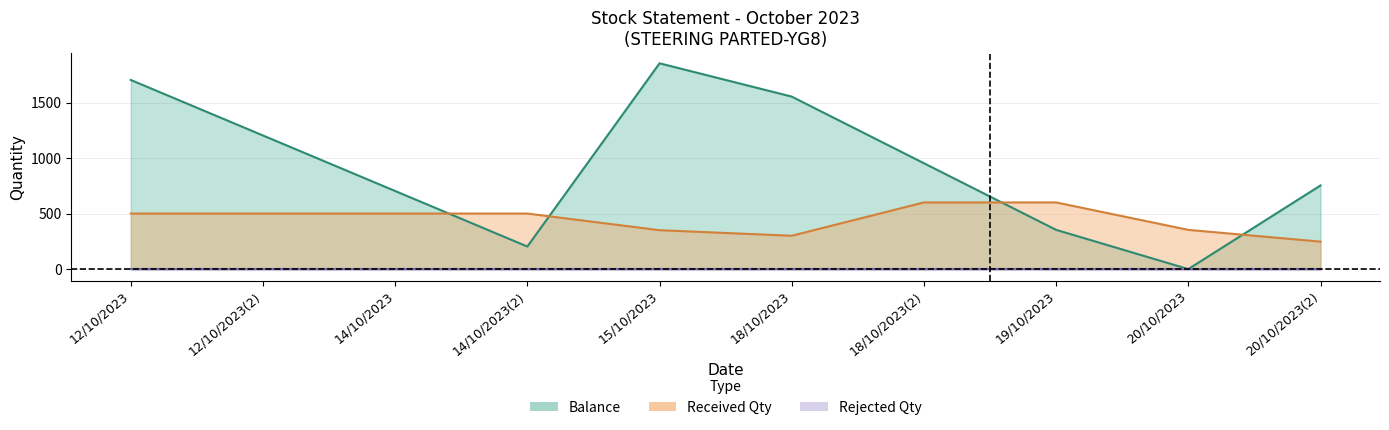

Between 12/10/2023 and 14/10/2023, which is larger?

12/10/2023